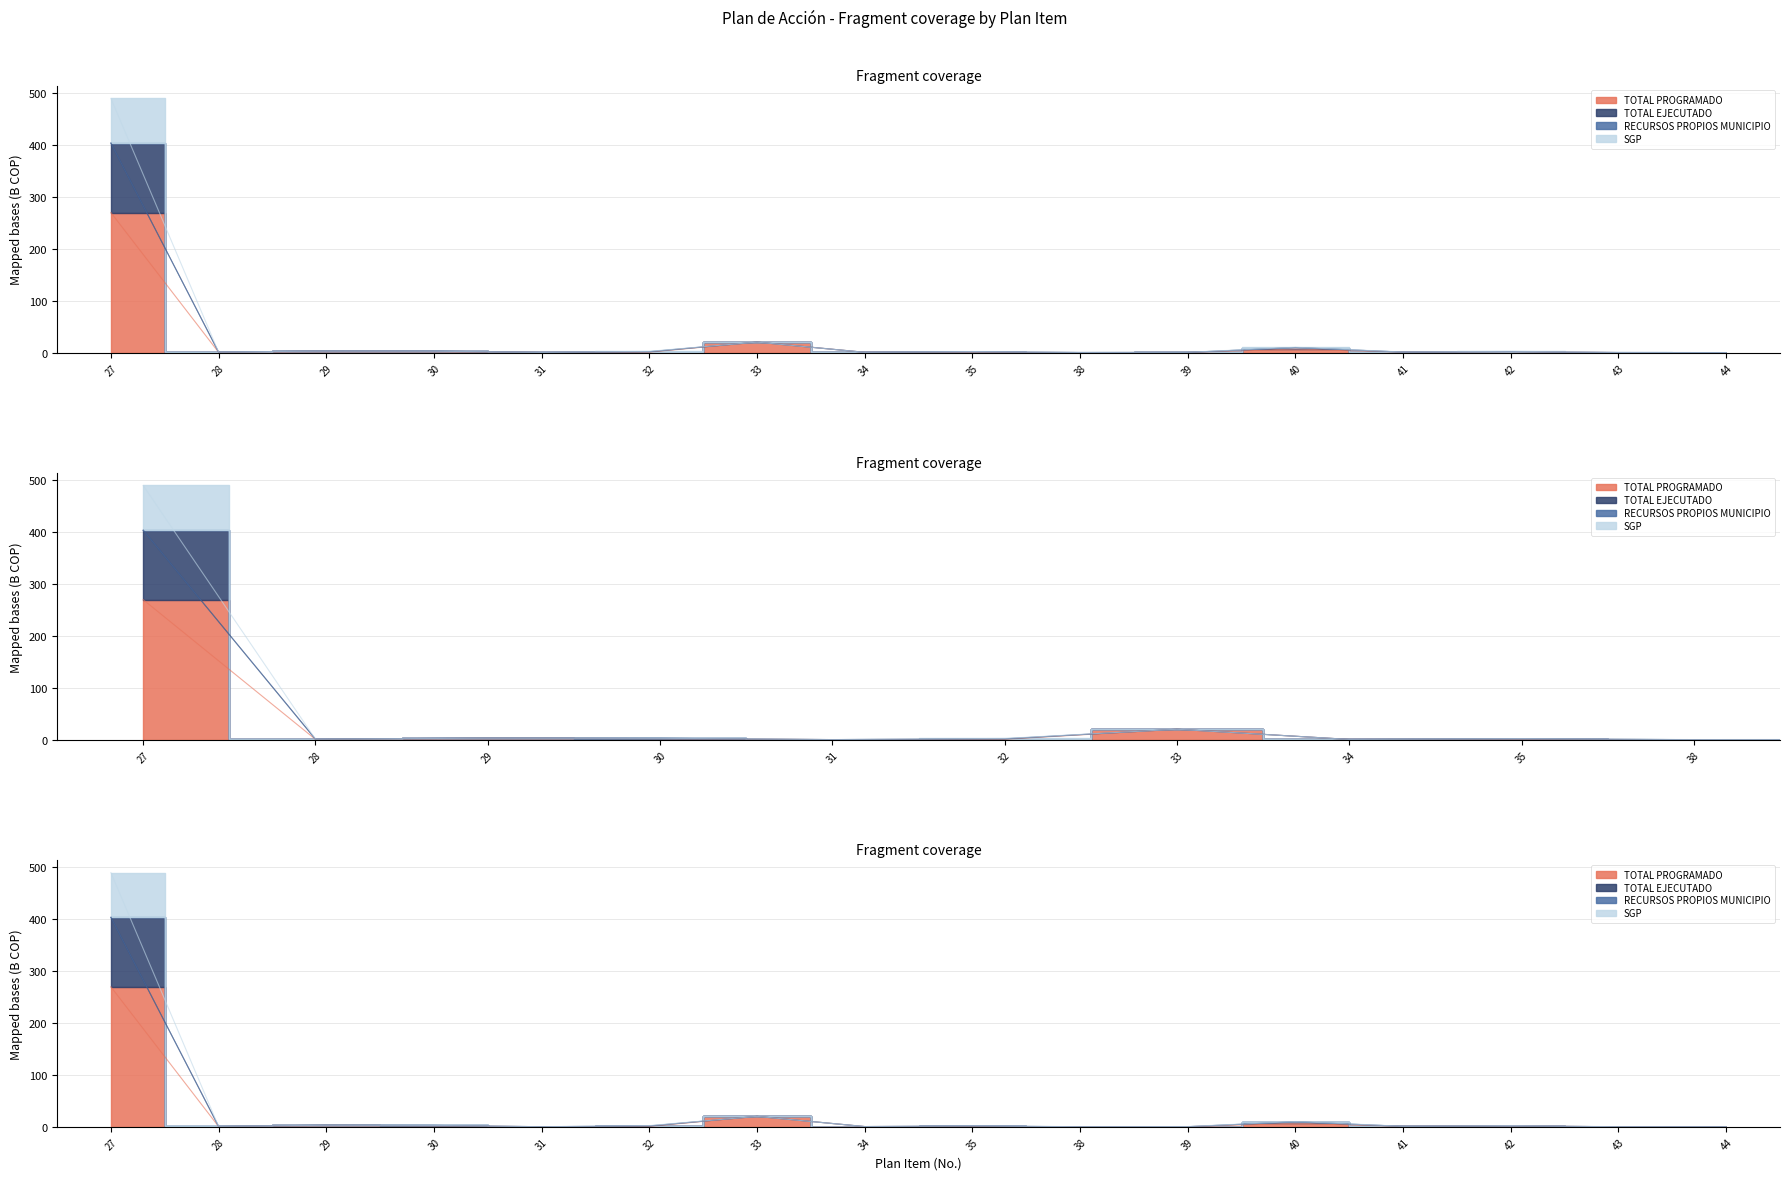

What is the value of the TOTAL EJECUTADO point at the 10th from the left?

0.3